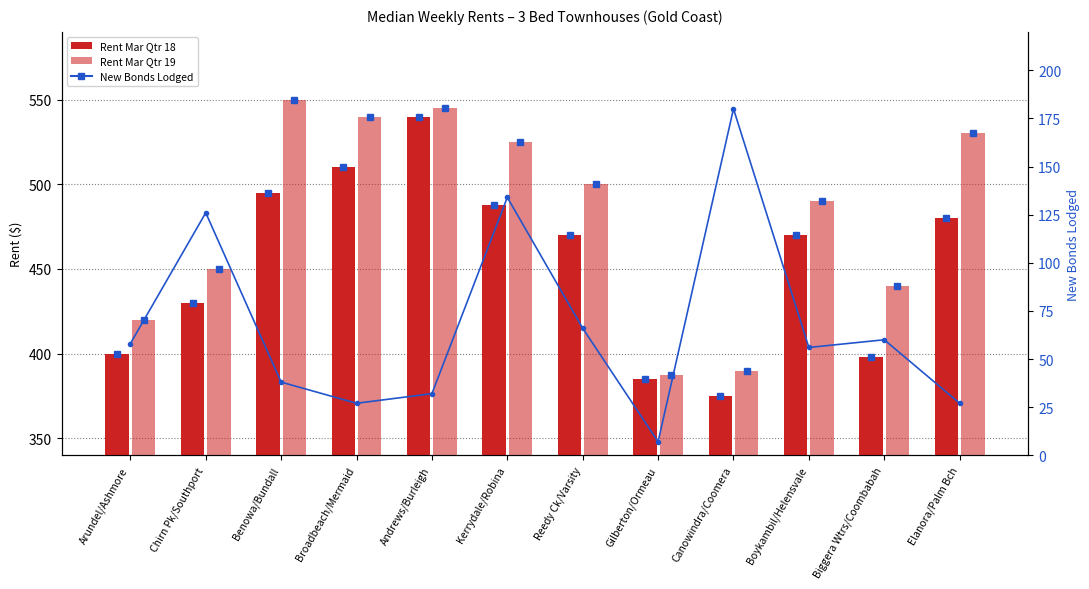

Is it true that Rent Mar Qtr 18 equals 684.6 at Arundel/Ashmore?

False